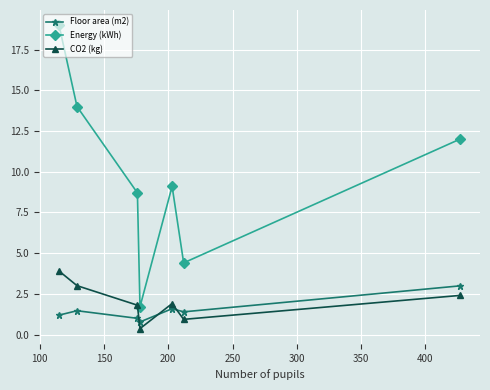

Which series has the largest range (max minus min)?

Energy (kWh)